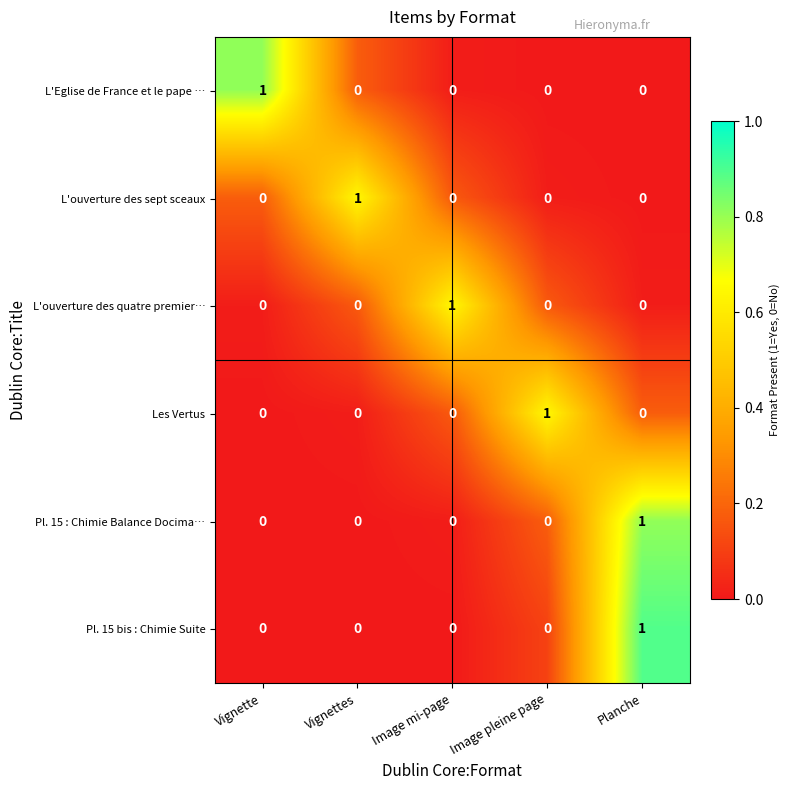

What is the spread (max minus min) of values at Image pleine page?

1